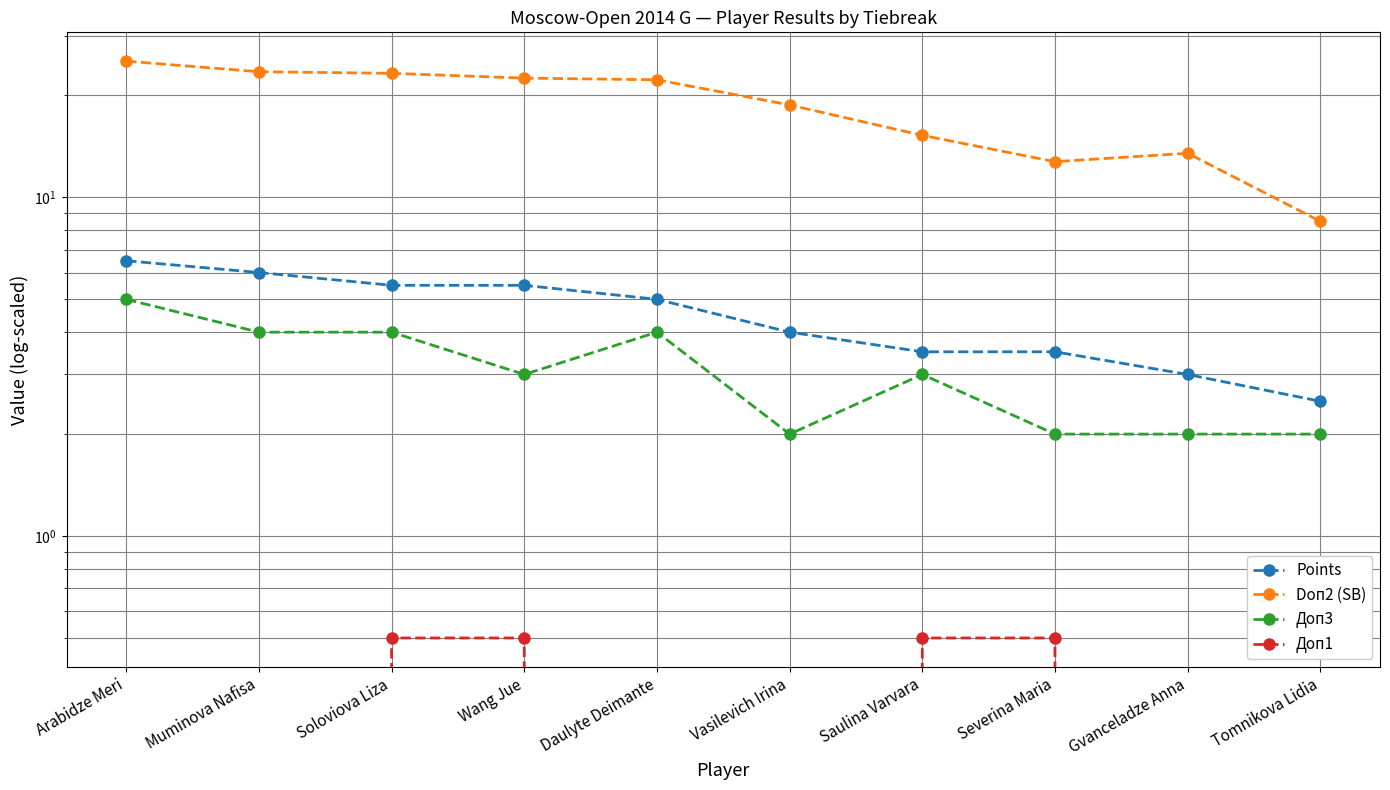

Between Arabidze Meri and Severina Maria, which is larger?

Arabidze Meri